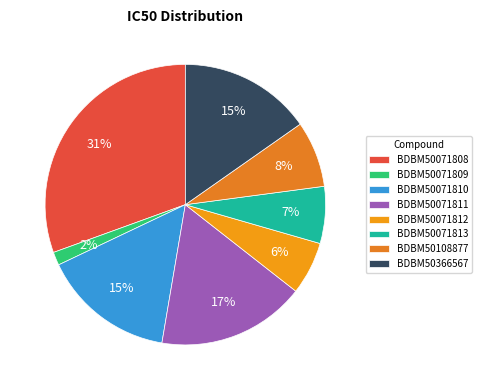

Is there a majority slice in this chart?

No